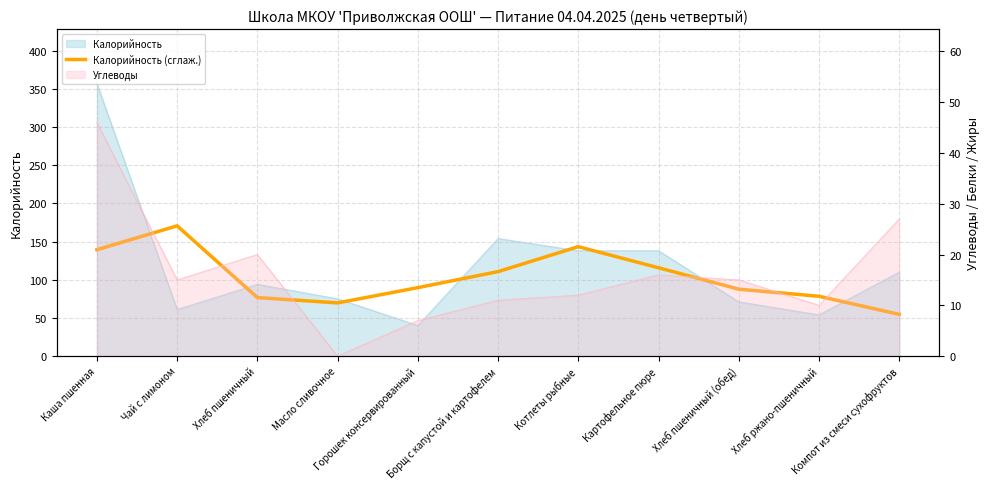

The chart shows a value of 74.3 at Компот из смеси сухофруктов. True or false?

False